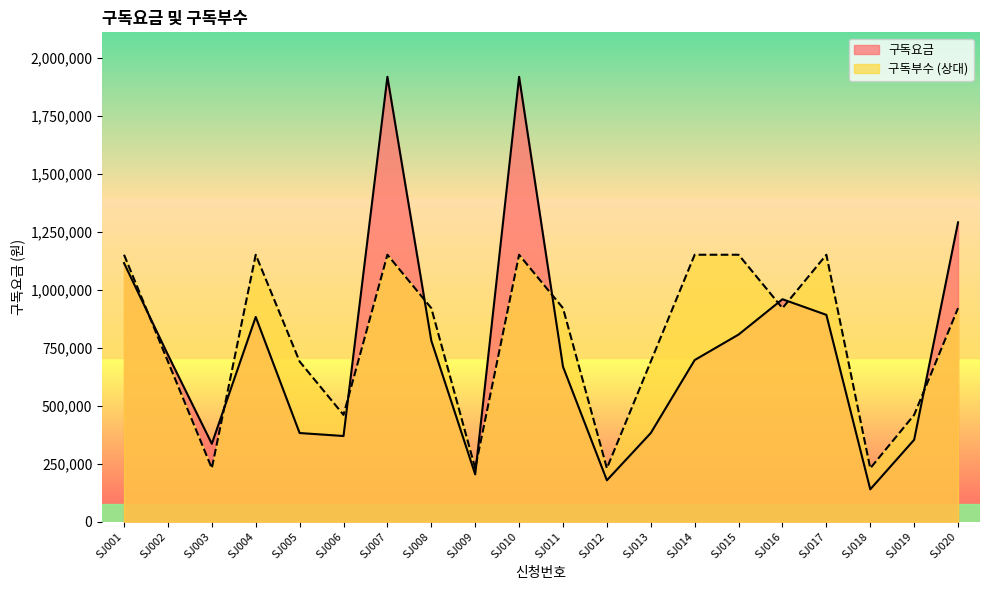

What is the approximate value of 구독요금 at SJ010?

1920000.0